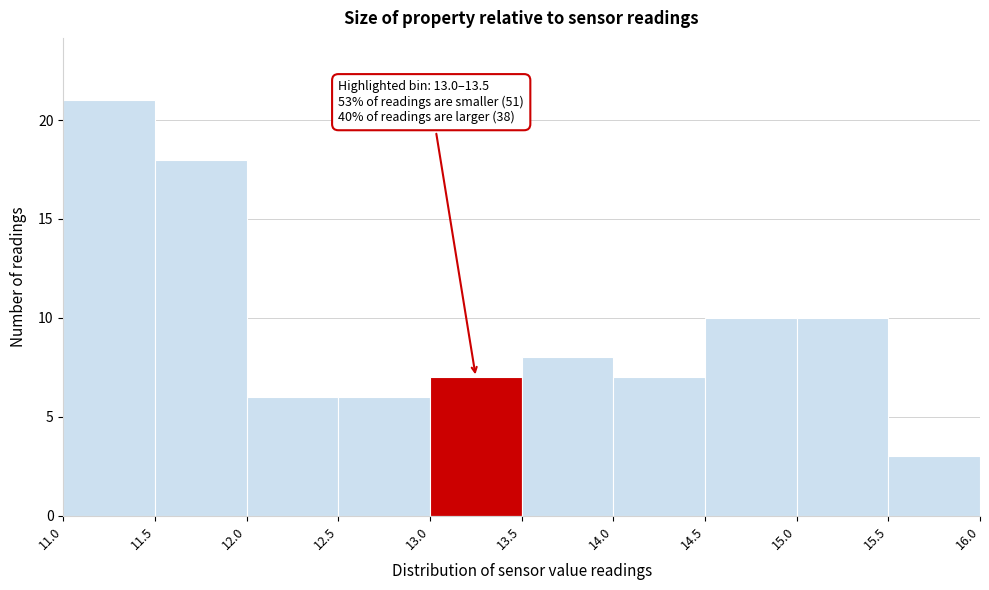

Which range on the x-axis has the tallest bar?

11.0 to 11.5